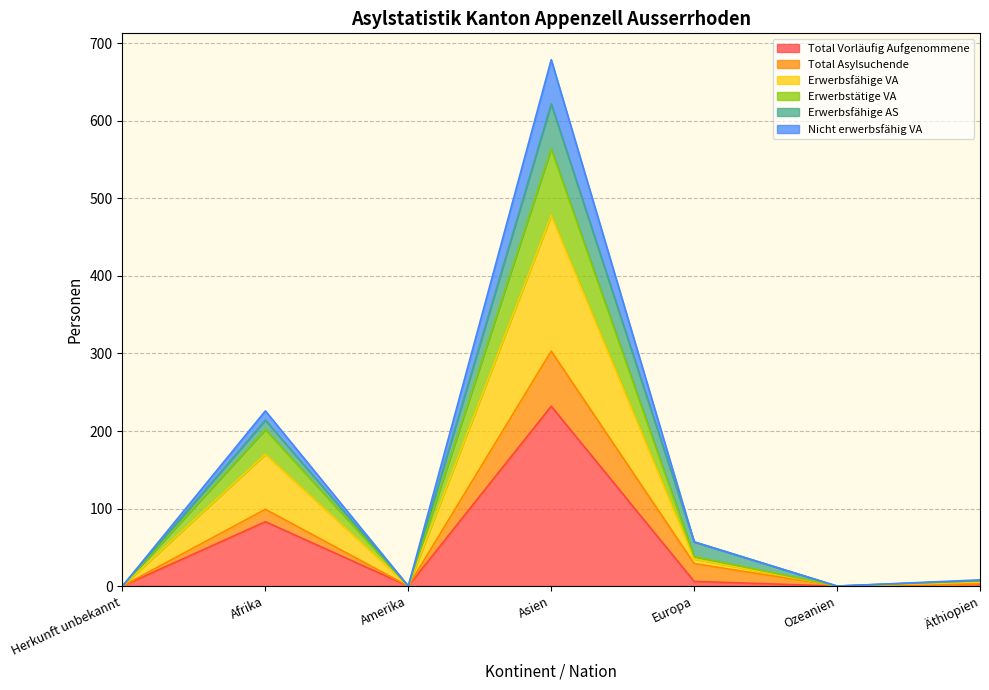

What is the label of the 6th point from the right?

Afrika